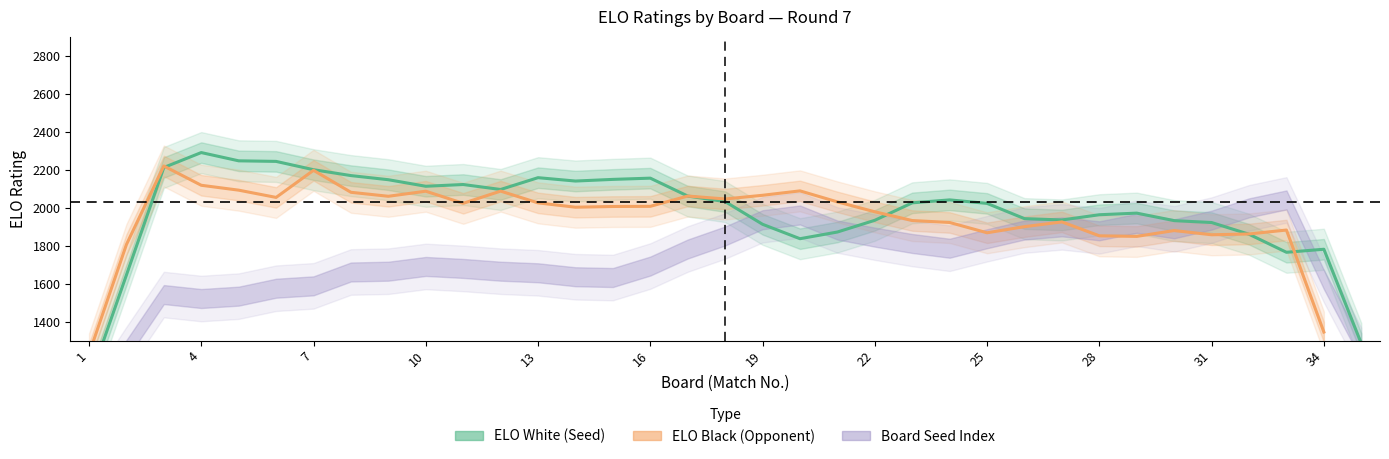

Which category has the lowest value in the ELO_Black series?

35